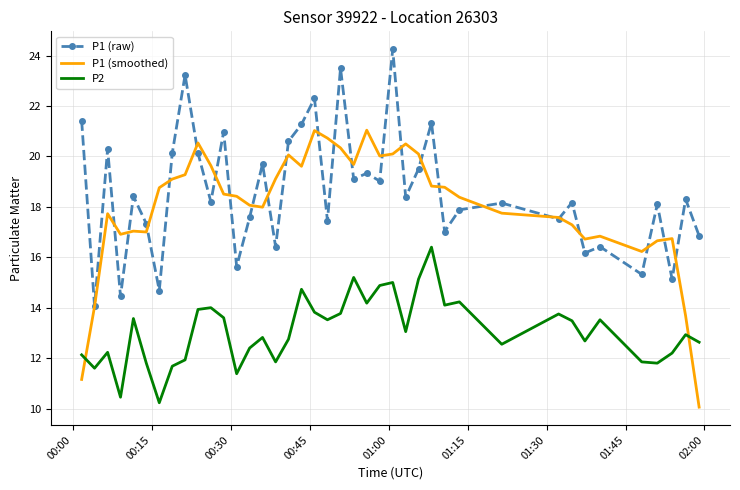

What is the sum of all P1 (smoothed) values?

721.9